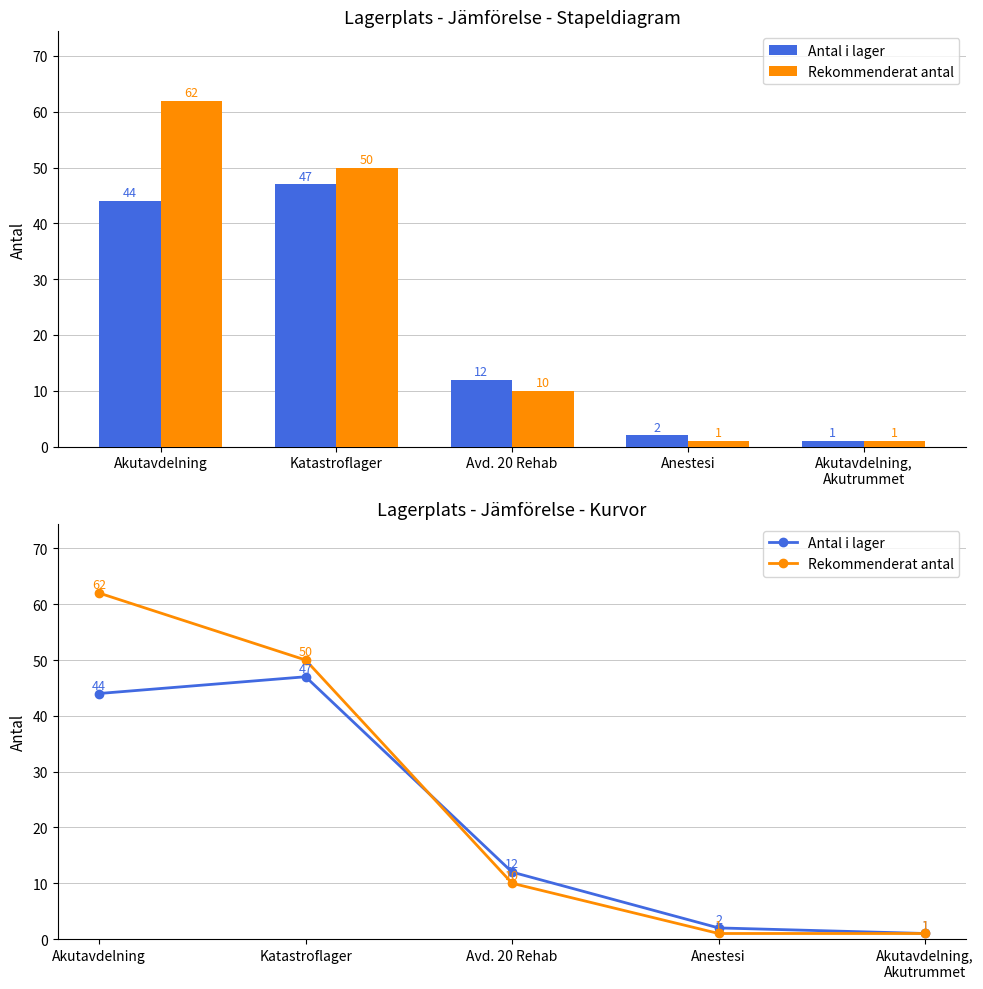

Does the chart contain any negative values?

No